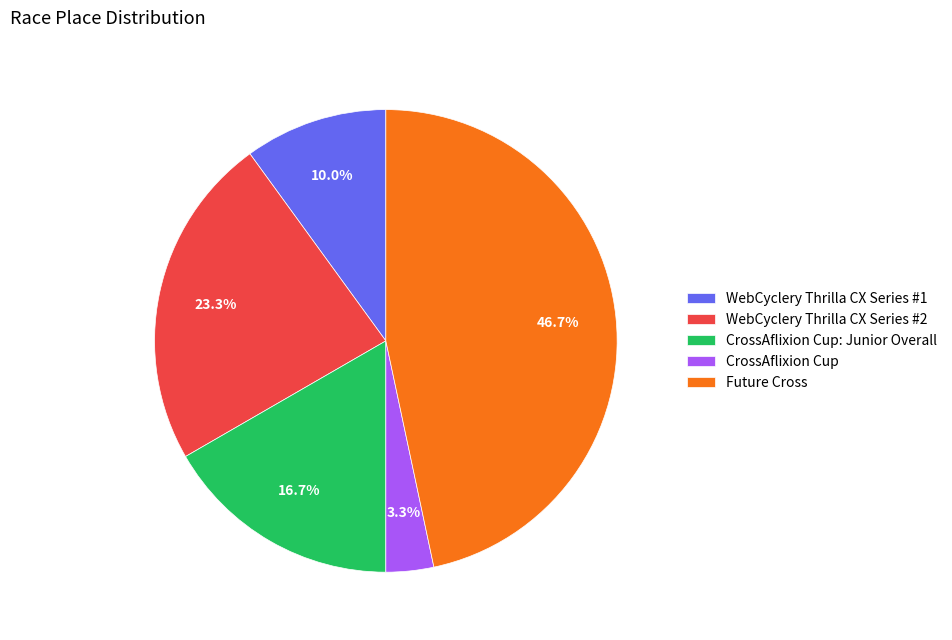

To the nearest percent, what is the difference between the largest and smallest slice percentages?

43%